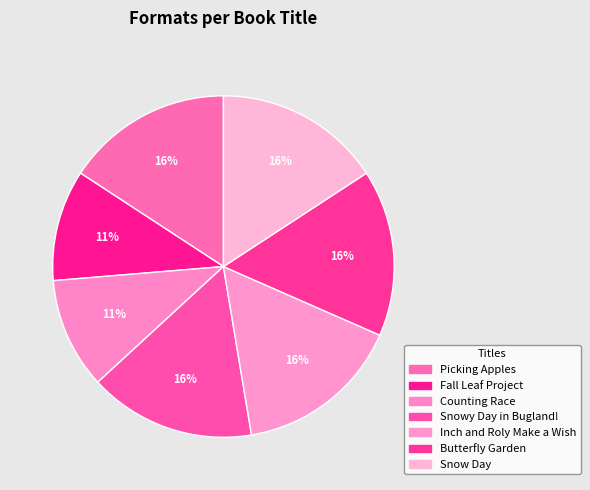

To the nearest percent, what is the difference between the largest and smallest slice percentages?

5%